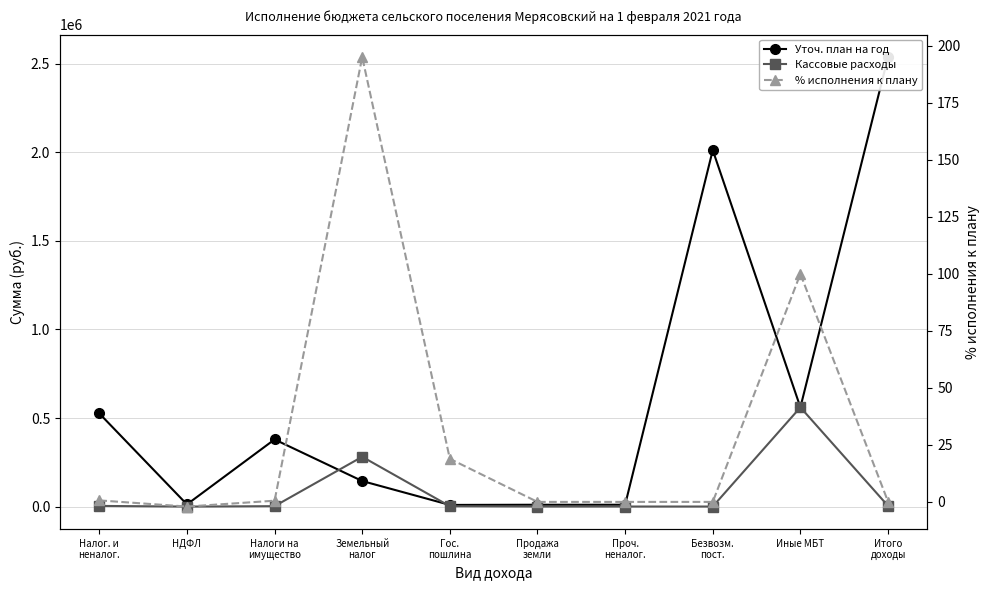

What position from the left is Земельный
налог?

4